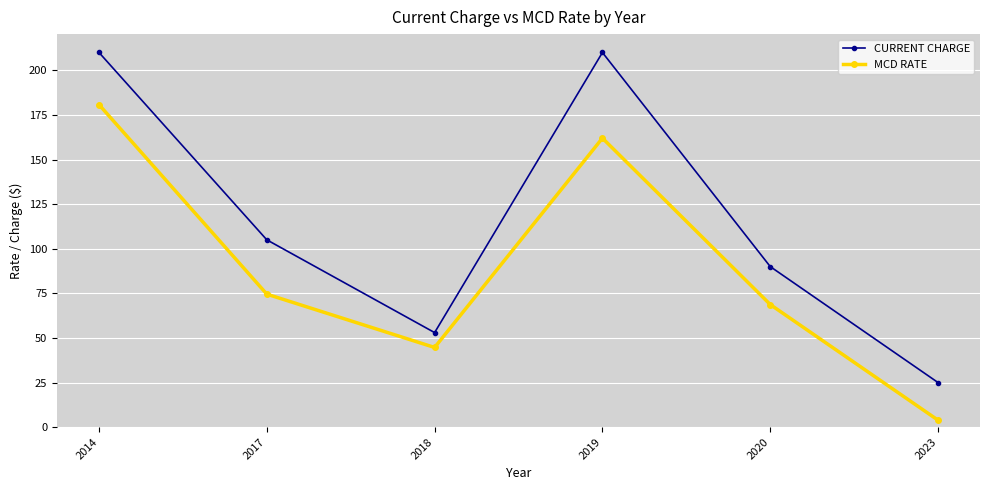

At how many categories does at least one series exceed 174?

2